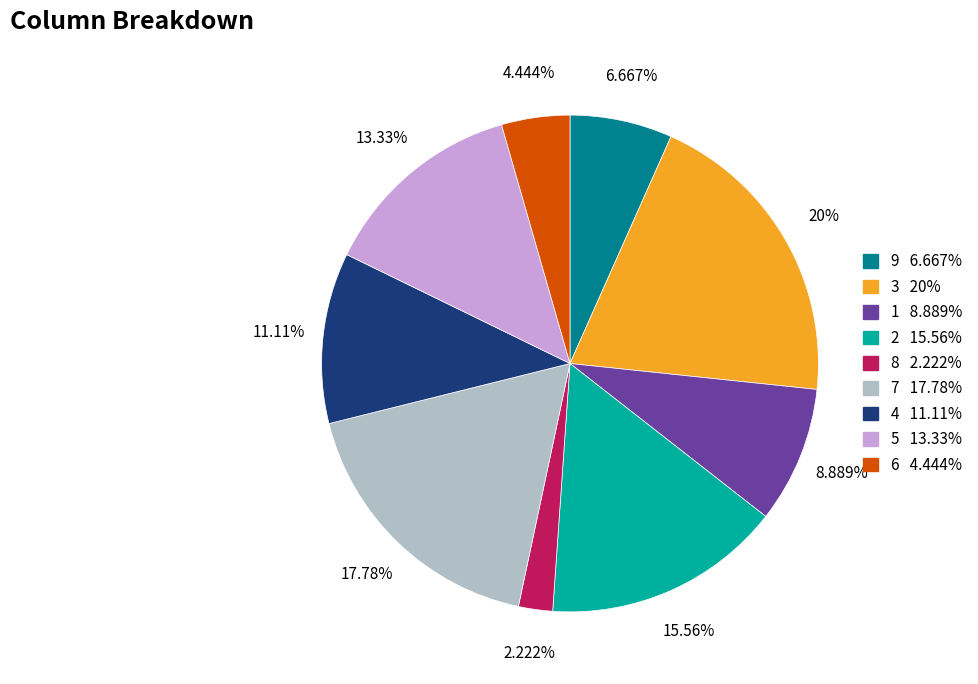

Does 2 represent more than half of the total?

No